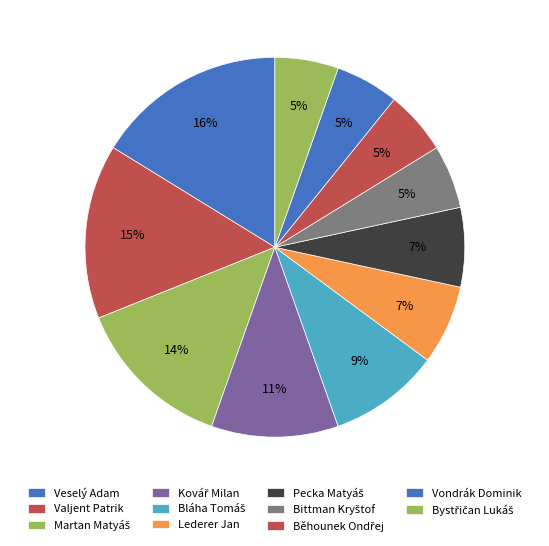

How many segments does this pie chart have?

11